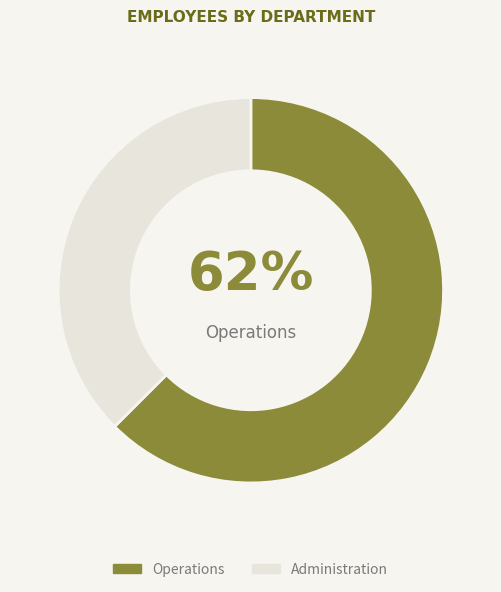

True or false: Administration accounts for 38% of the total.

True